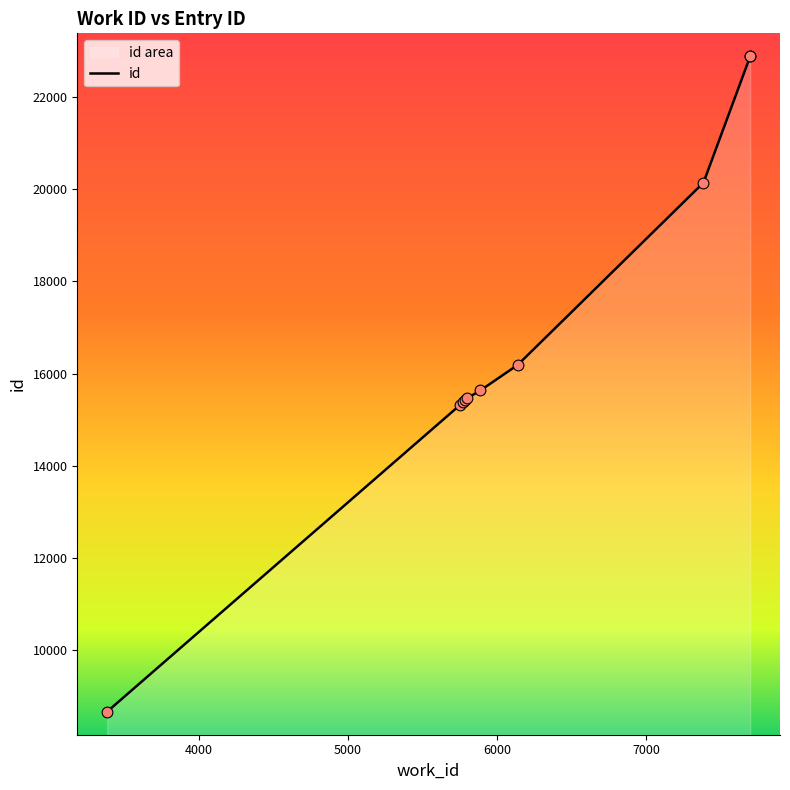

What is the change in value from 3385 to 5749?

+6650